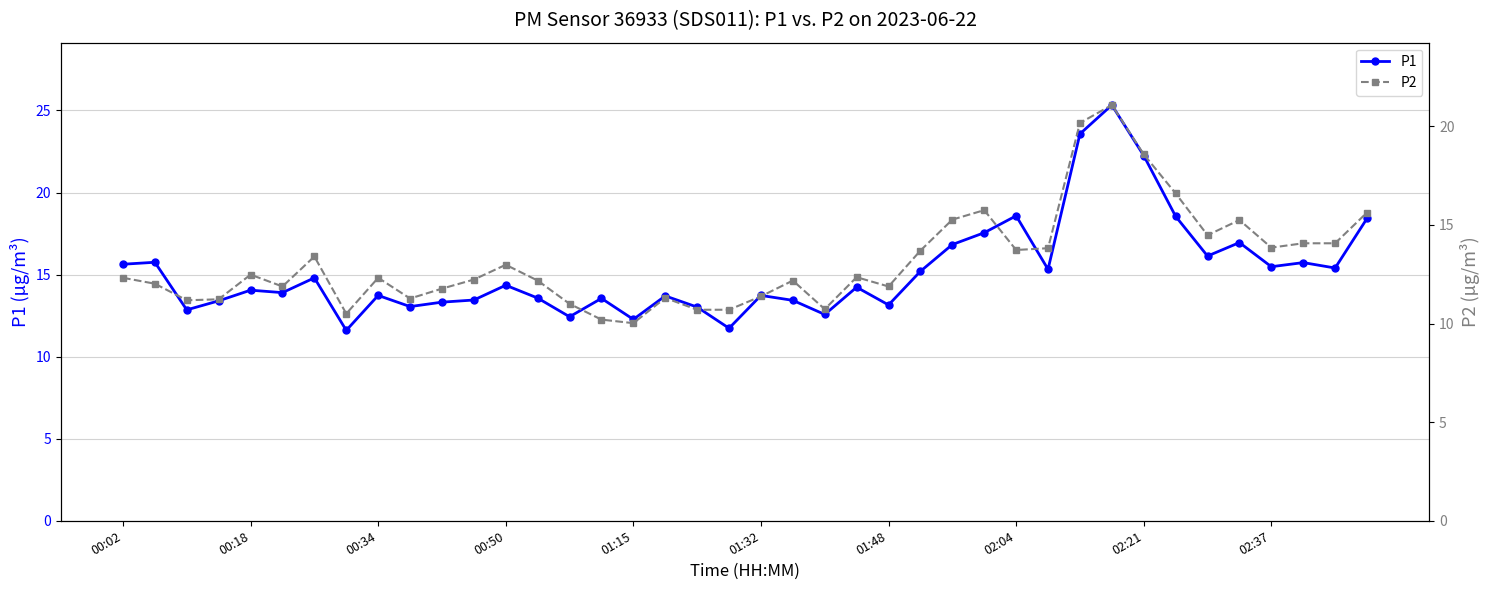

True or false: P1 has a value of 14.2 at 23.

True